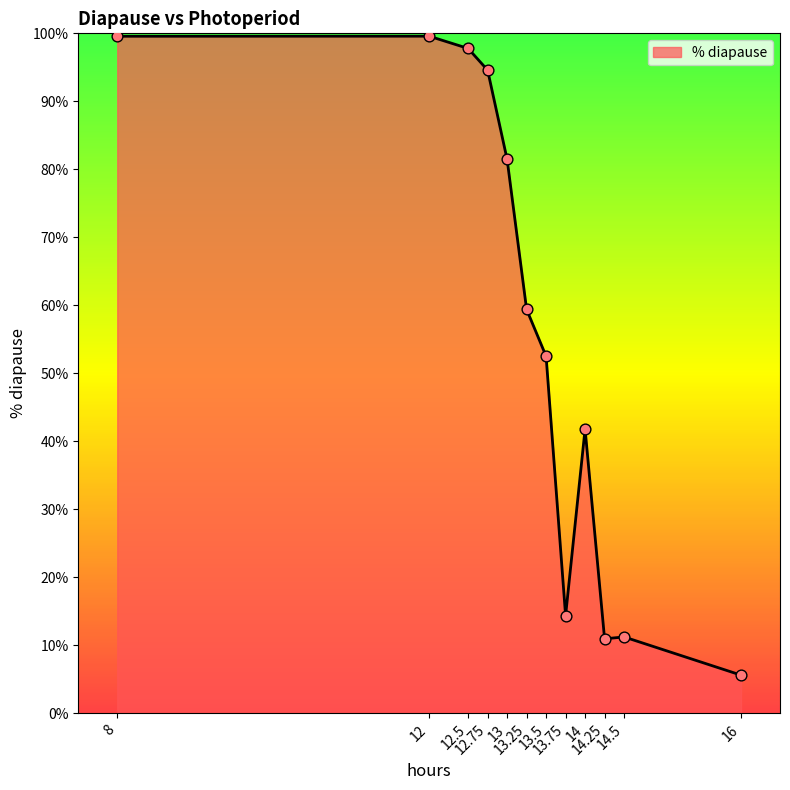

What is the change in value from 14.25 to 14.5?

+0.3